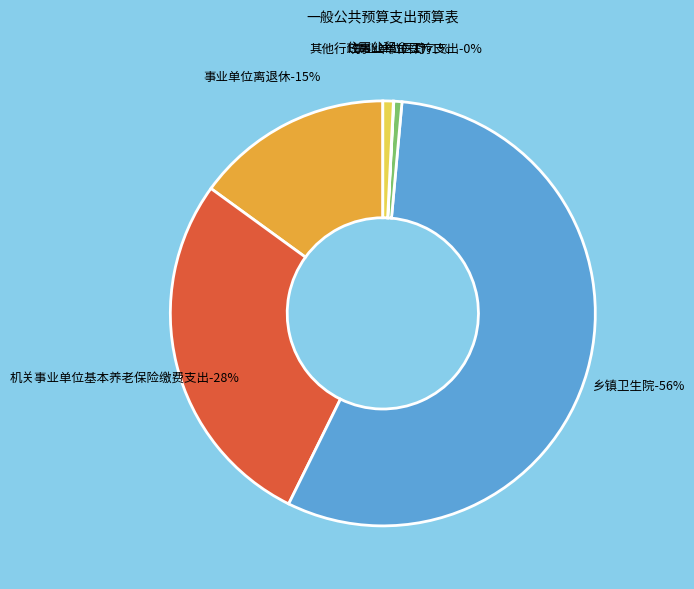

The 事业单位离退休 slice represents 24% of the pie. True or false?

False